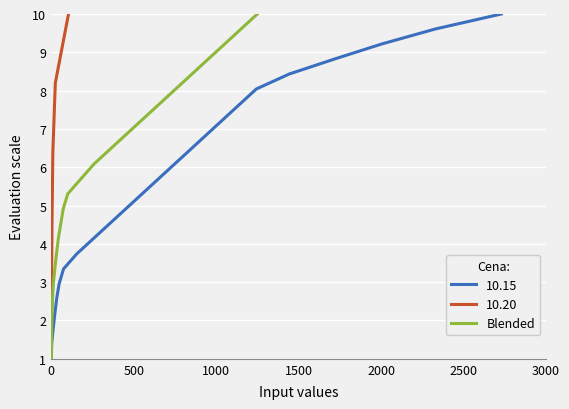

How many categories are shown in the chart?

24